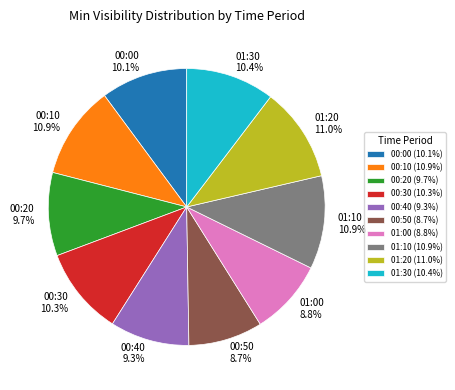

What percentage do 01:20 and 00:30 together represent?

21.3%